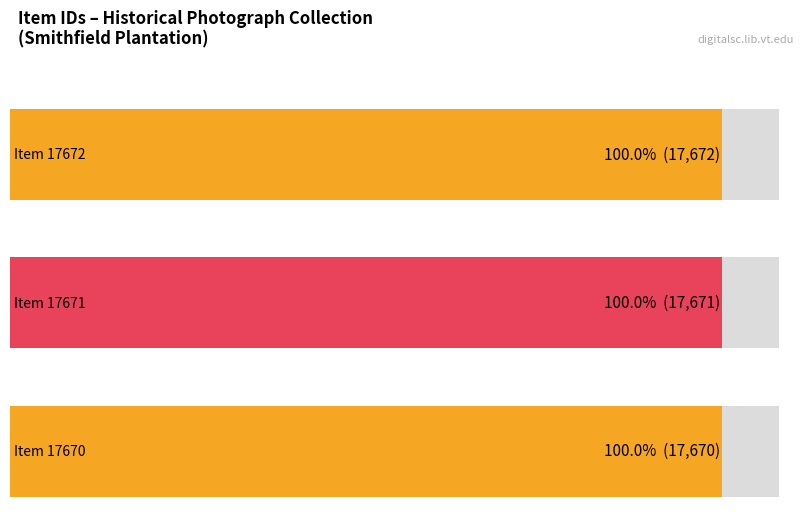

What is the smallest value displayed?

17670